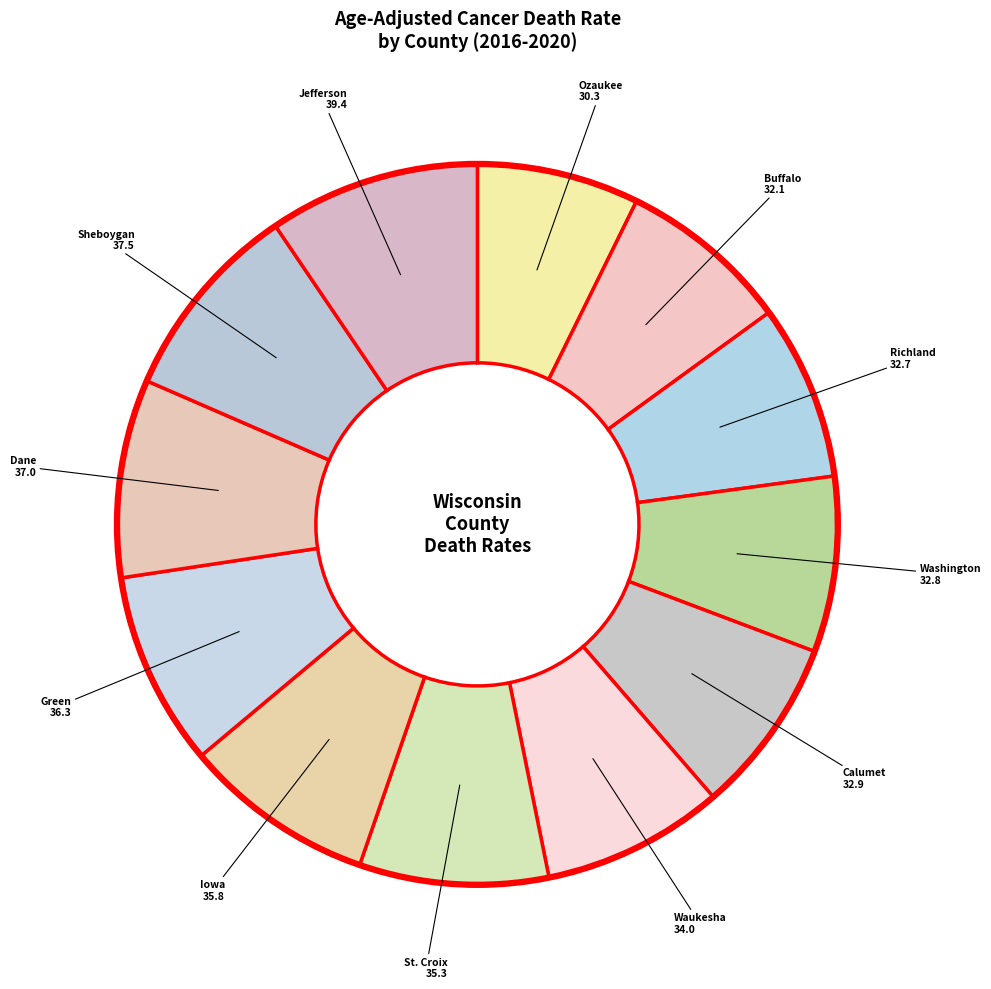

How many slices are in this pie chart?

12